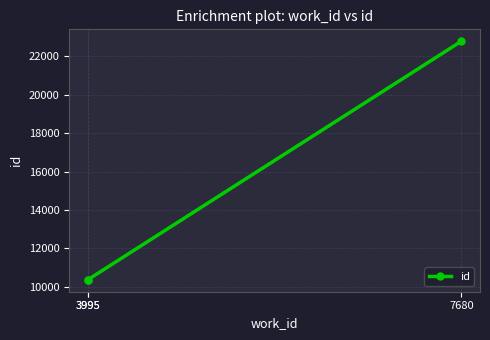

How many lines are shown in the chart?

1